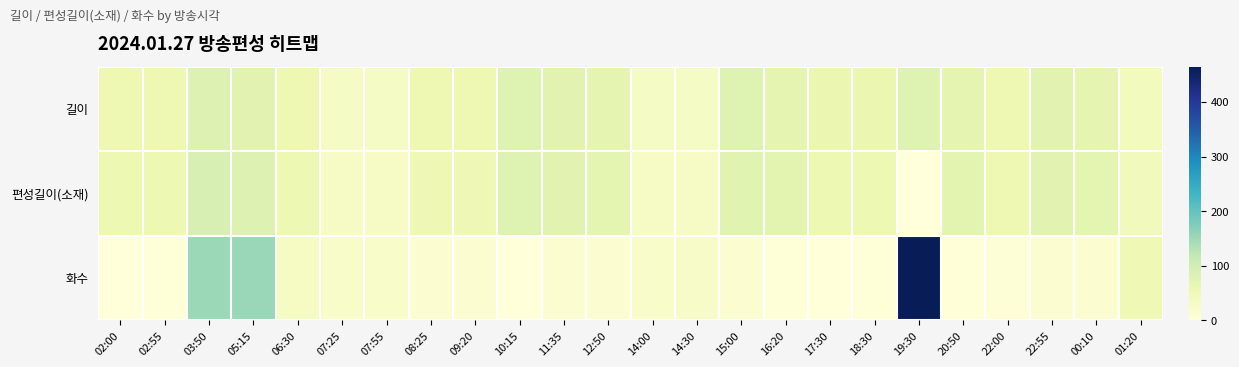

Between 14:00 and 20:50, which series saw the biggest shift?

편성길이(소재)